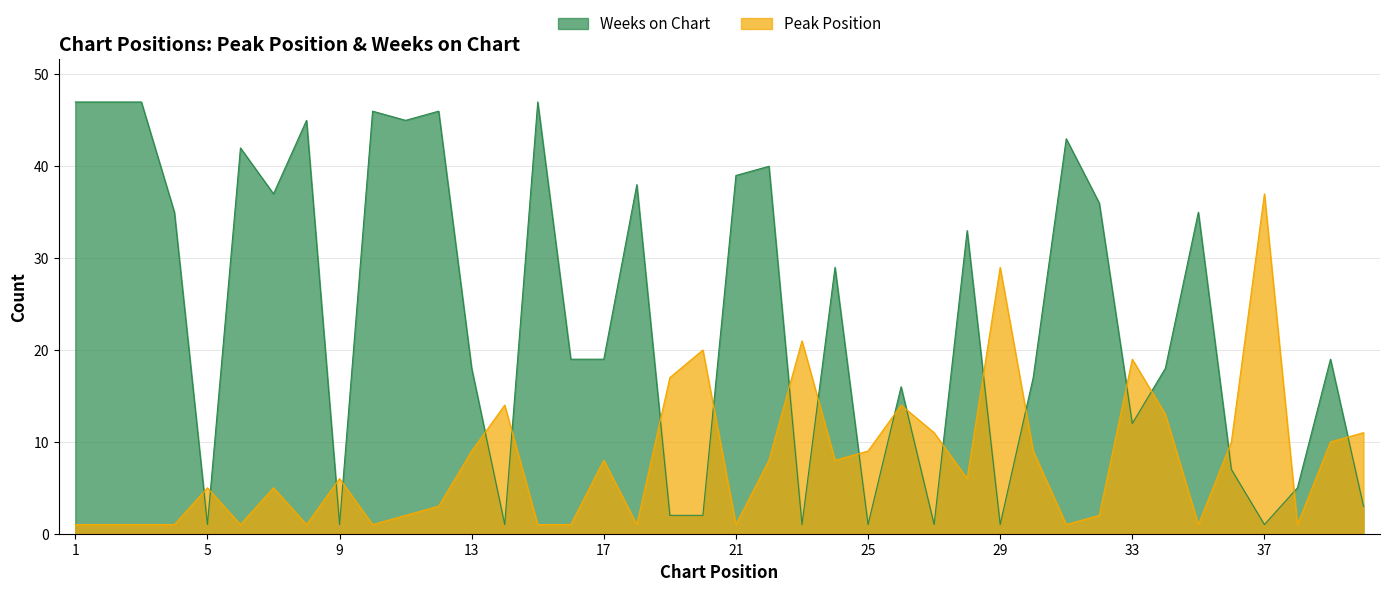

What is the sum of all Peak Position values?

320